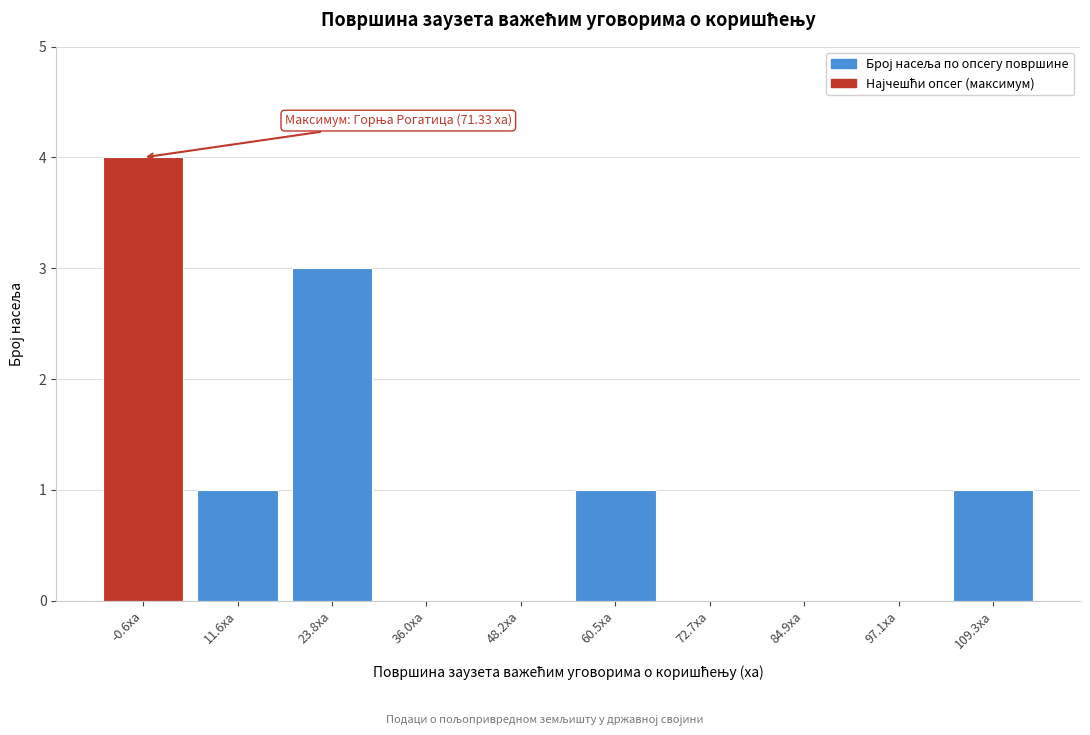

Reading left to right, extract all data points from this chart.

-0.6ха=4	11.6ха=1	23.8ха=3	36.0ха=0	48.2ха=0	60.5ха=1	72.7ха=0	84.9ха=0	97.1ха=0	109.3ха=1